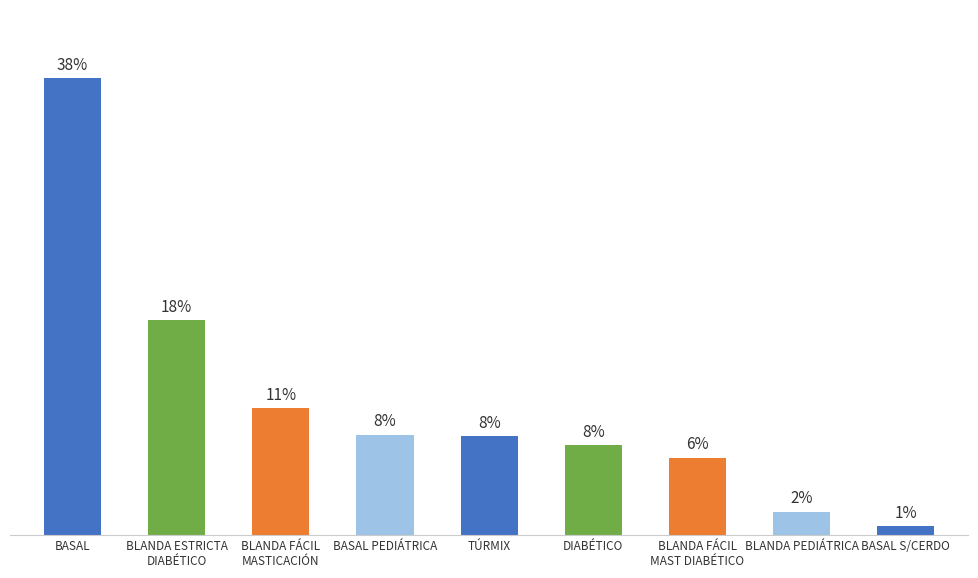

Does the chart contain any negative values?

No